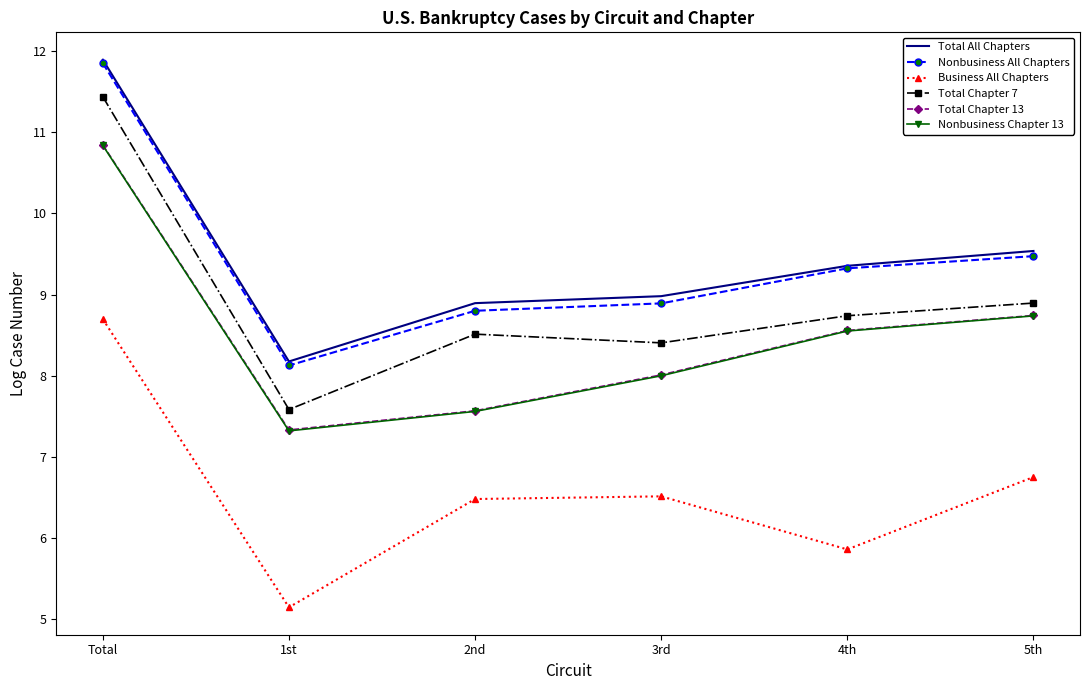

At which label is Nonbusiness All Chapters closest to 9?

3rd